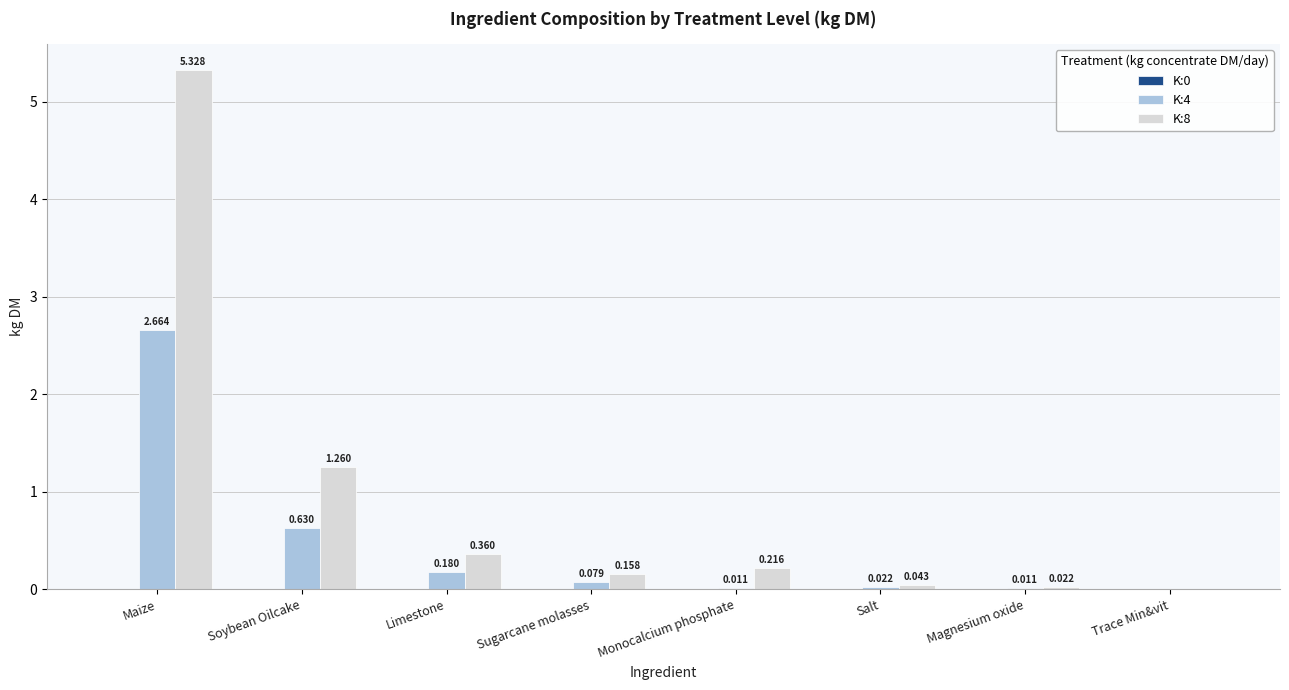

At which category does the chart reach its peak across all series?

Maize